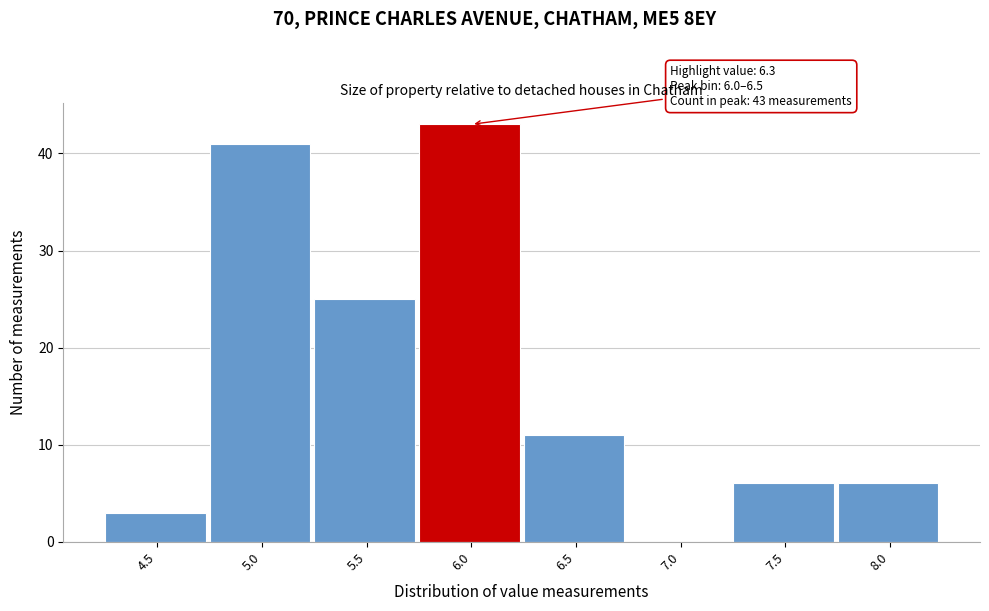

Reading left to right, list all the values displayed in this chart.

4.5=3	5.0=41	5.5=25	6.0=43	6.5=11	7.0=0	7.5=6	8.0=6